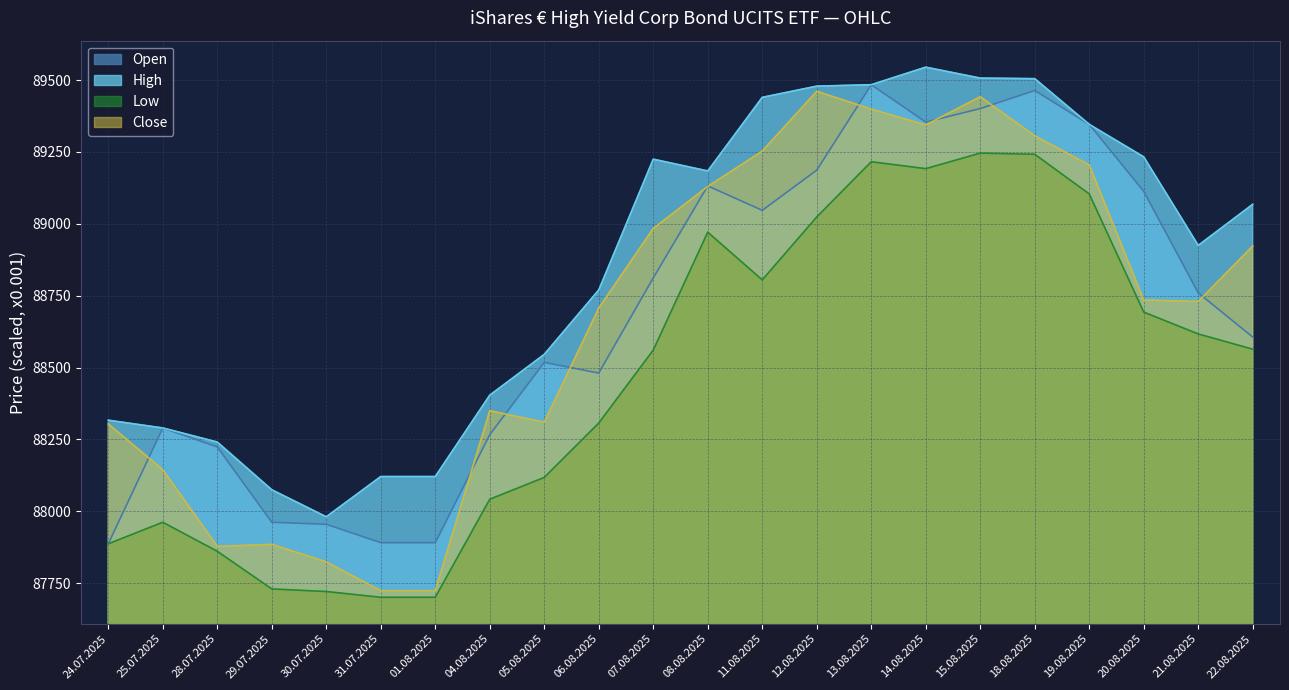

True or false: Low and Close cross at least once.

False